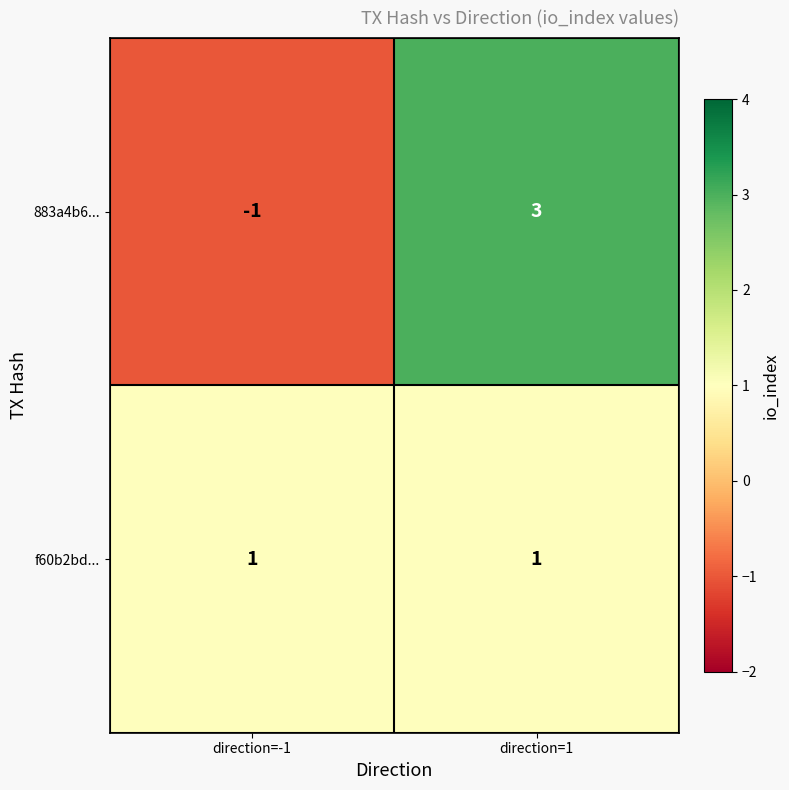

Rank the series by their maximum value, from highest to lowest.

883a4b6..., f60b2bd...